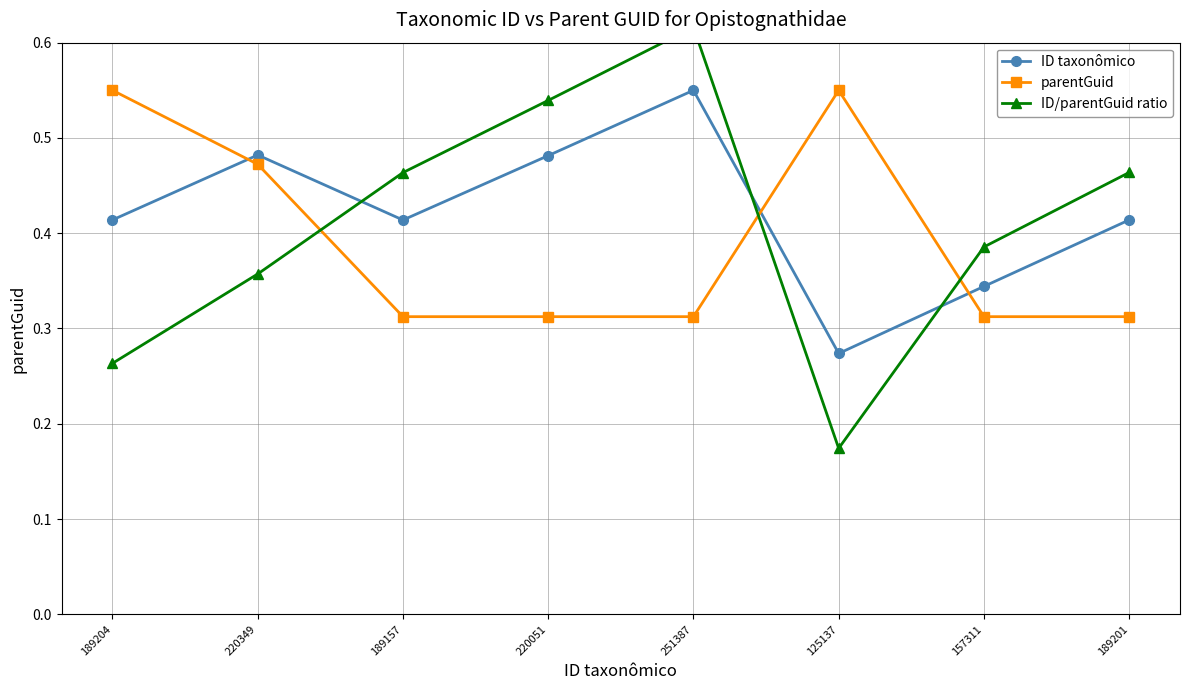

Where is ID taxonômico nearest to the value 0?

125137